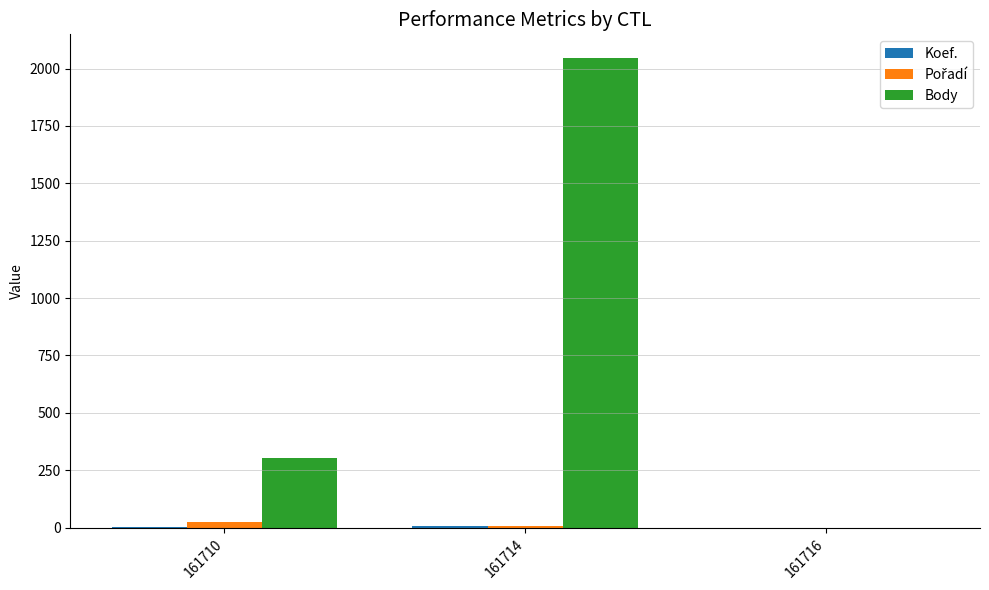

Which series has the largest total across all categories?

Body